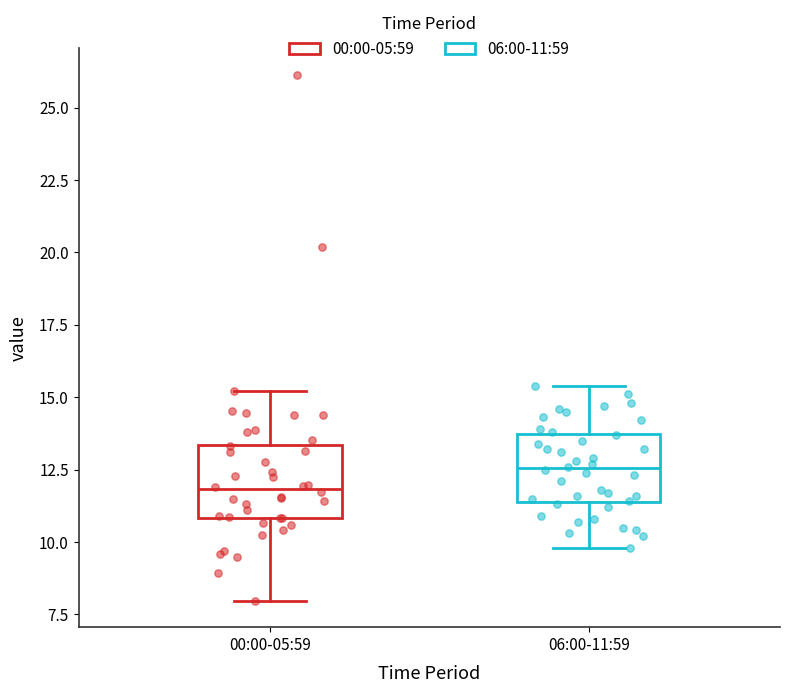

Reading left to right, read every box against the y-axis: the position of its median line, the range the box covers, and the ends of its whiskers. The values are not printed on the chart, so give them approximately, as read against the axis.

00:00-05:59: median 12.0, box 11.0 to 13.5, whiskers 8.0 to 15.0
06:00-11:59: median 12.5, box 11.5 to 13.5, whiskers 10.0 to 15.5